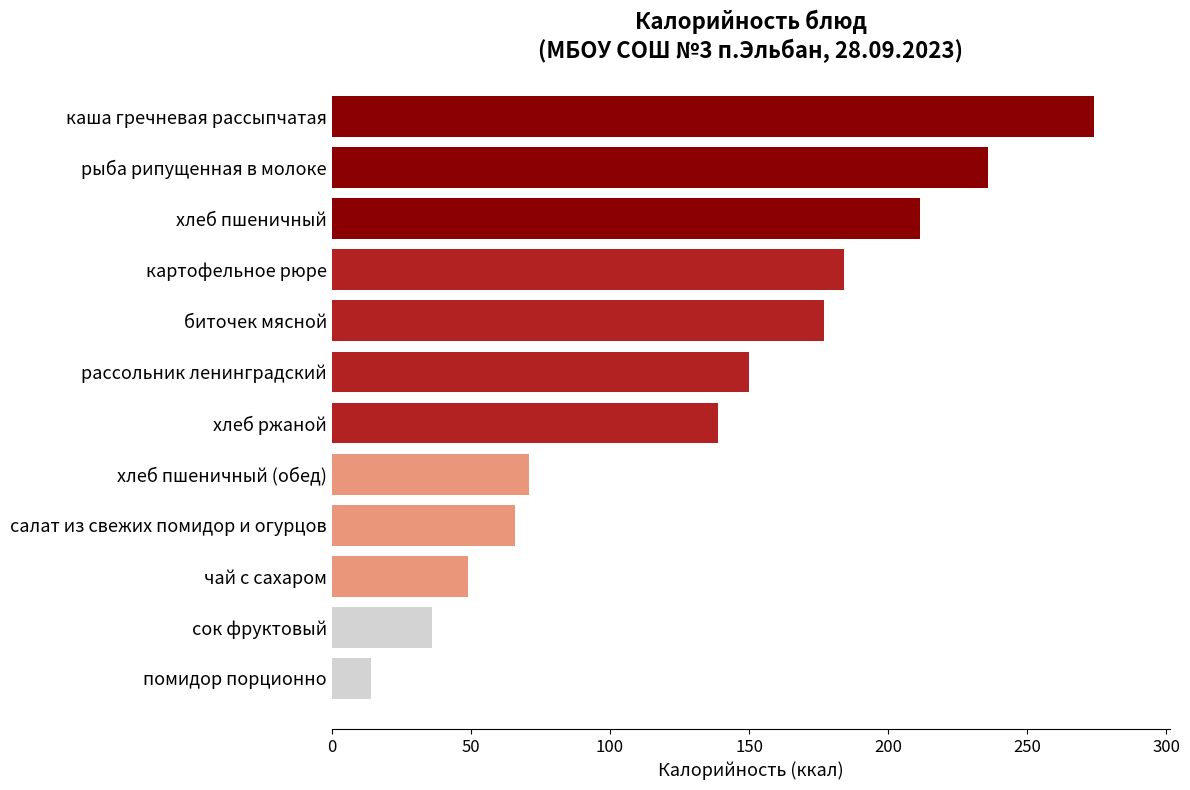

Are the bars grouped side by side (vs. stacked)?

No